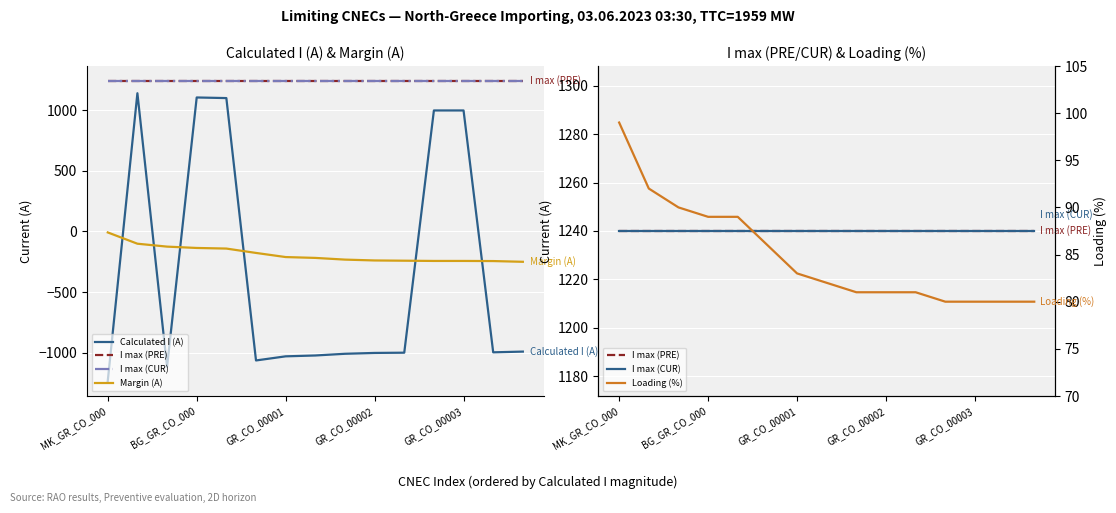

Is it true that Margin (A) equals -26 at BG_GR_CO_000?

False